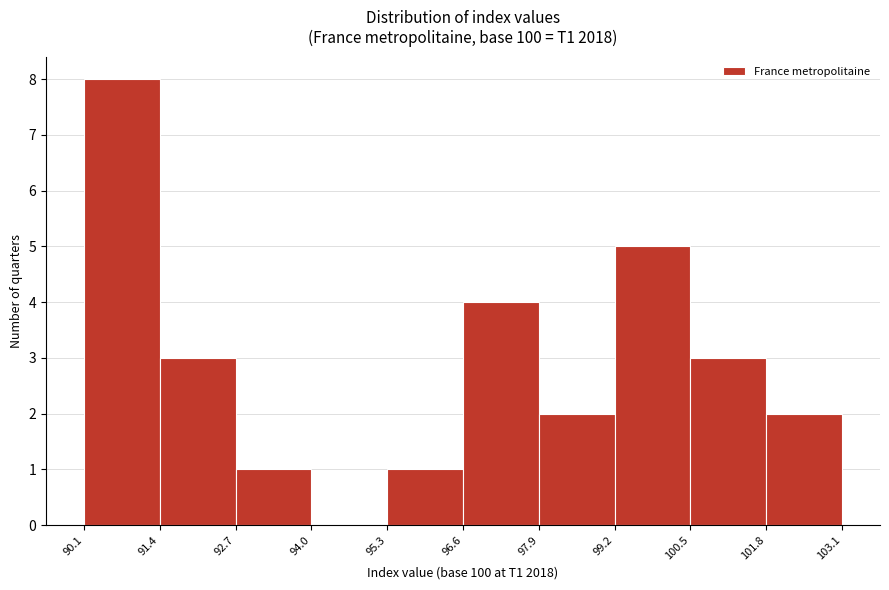

Reading left to right, list every bar in this chart as the range it spans on the x-axis followed by its height. The values are not printed on the chart, so give them approximately, as read against the axis.

90.1 to 91.4: 8
91.4 to 92.7: 3
92.7 to 94.0: 1
94.0 to 95.3: 0
95.3 to 96.6: 1
96.6 to 97.9: 4
97.9 to 99.2: 2
99.2 to 100.5: 5
100.5 to 101.8: 3
101.8 to 103.1: 2